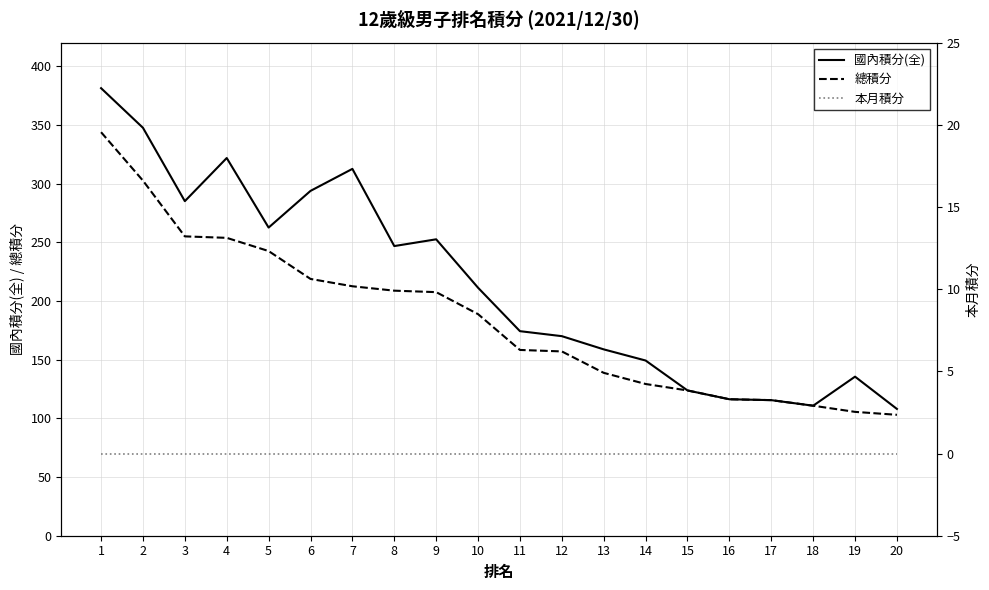

Rank the series by their maximum value, from lowest to highest.

本月積分, 總積分, 國內積分(全)